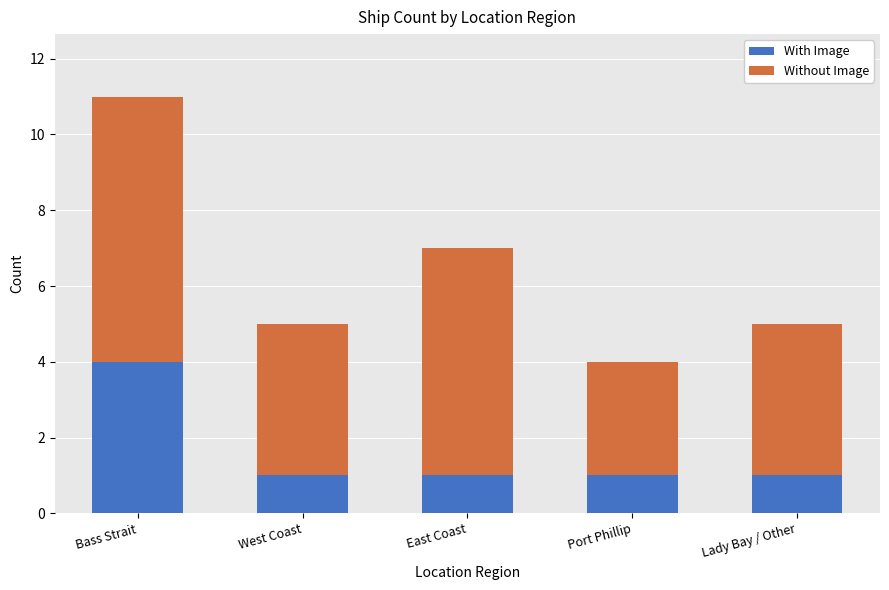

What is the highest value of the With Image series?

4